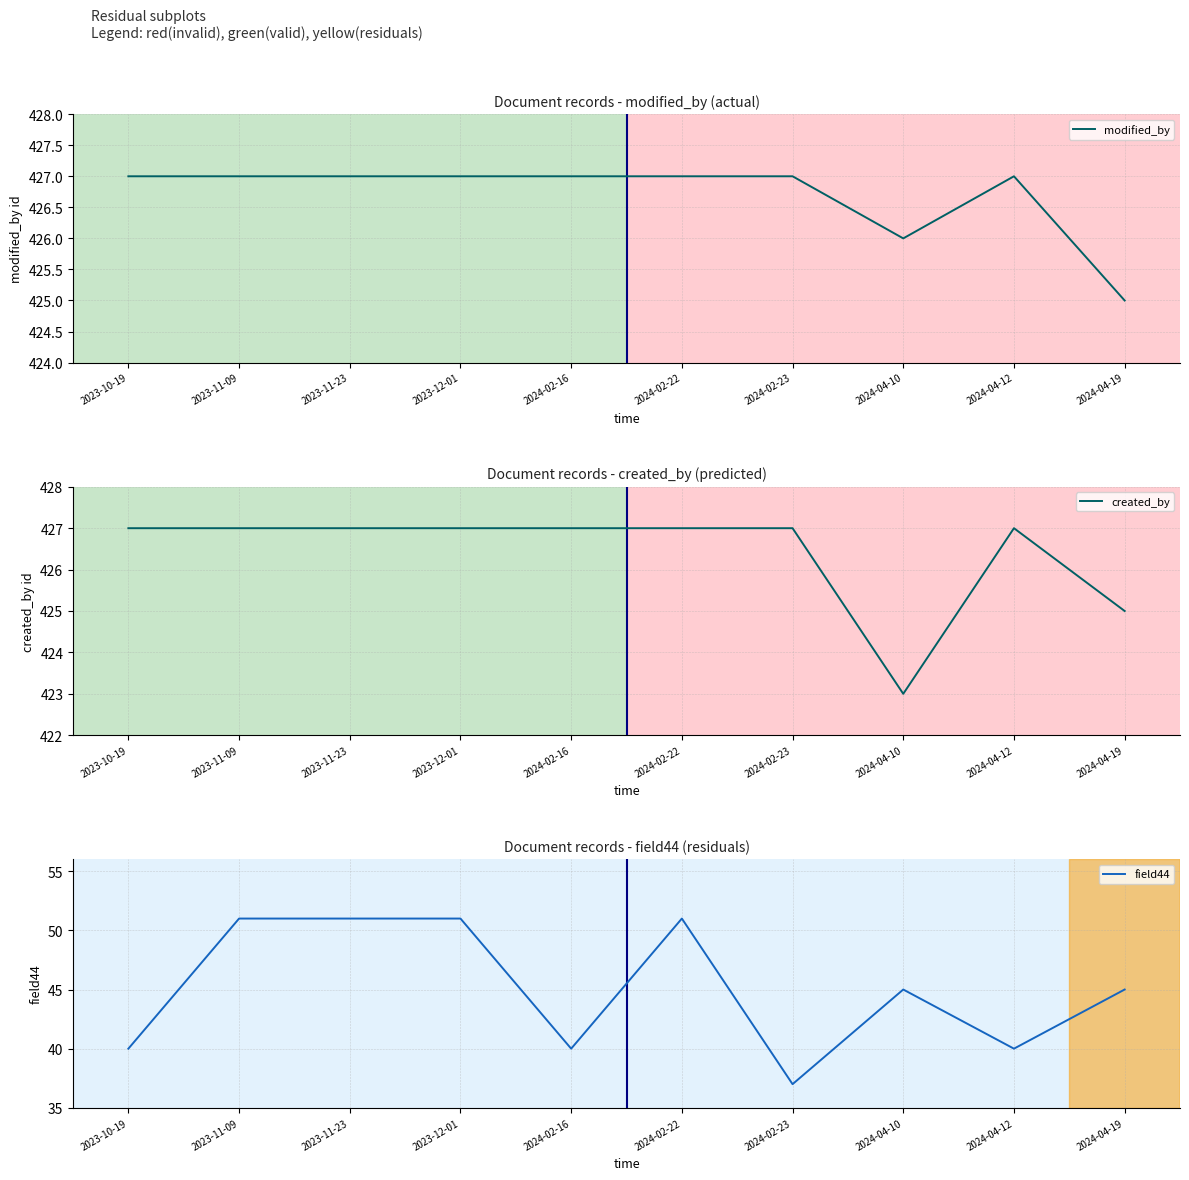

What is the total value across all series at 2024-02-23?

891